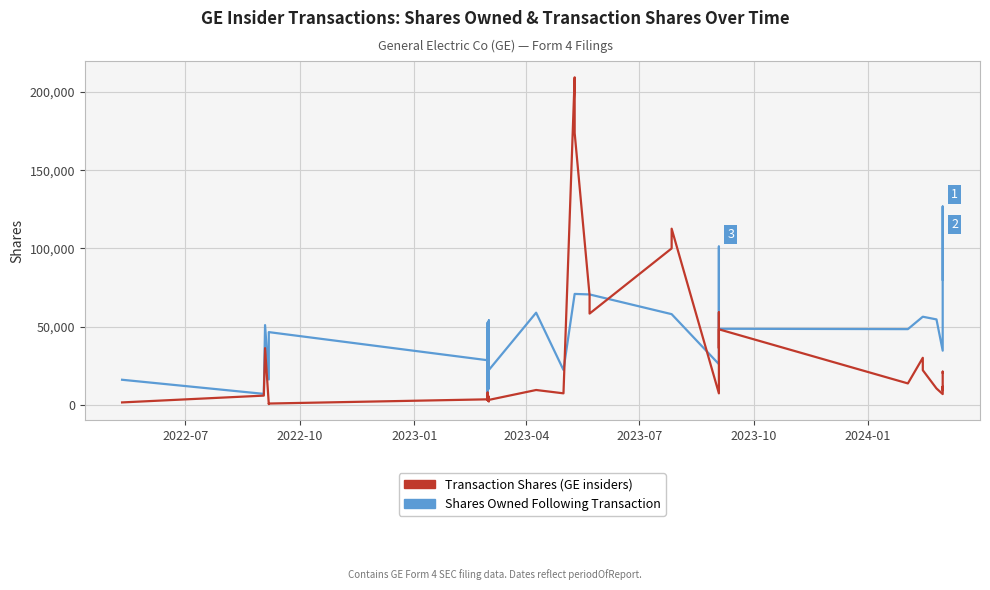

Reading left to right, what are all the values shown in this chart?

Shares Owned Following Transaction: 15943	6913	50929	16111	46433	28435	33095	48905	11234	52449	6957	20570	29457	35295	51301	53924	10383	22211	58861	22203	70868	70868	70537	70537	57923	57923	25935	101172	83663	76940	48572	48339	56284	56284	54561	34559	126783	107663	80260	80027
Transaction Shares: 1442	5796	36169	365	729	3417	5149	4505	7723	2892	5257	3154	1990	4185	4373	2806	5102	3061	9391	7254	209469	173873	69968	58292	100000	112614	7234	59043	59043	36169	48226	13601	30000	22055	10376	6770	11465	9306	21123	20519